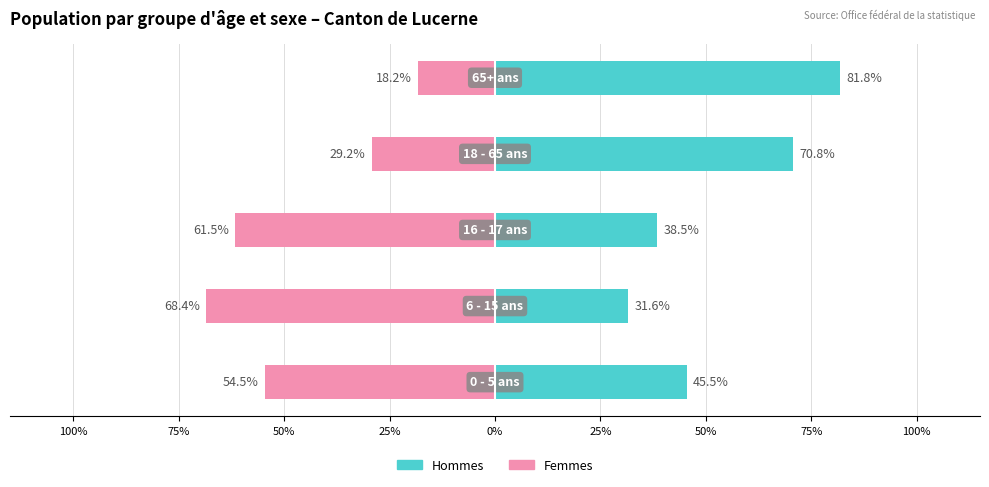

How many distinct data groups are displayed?

2